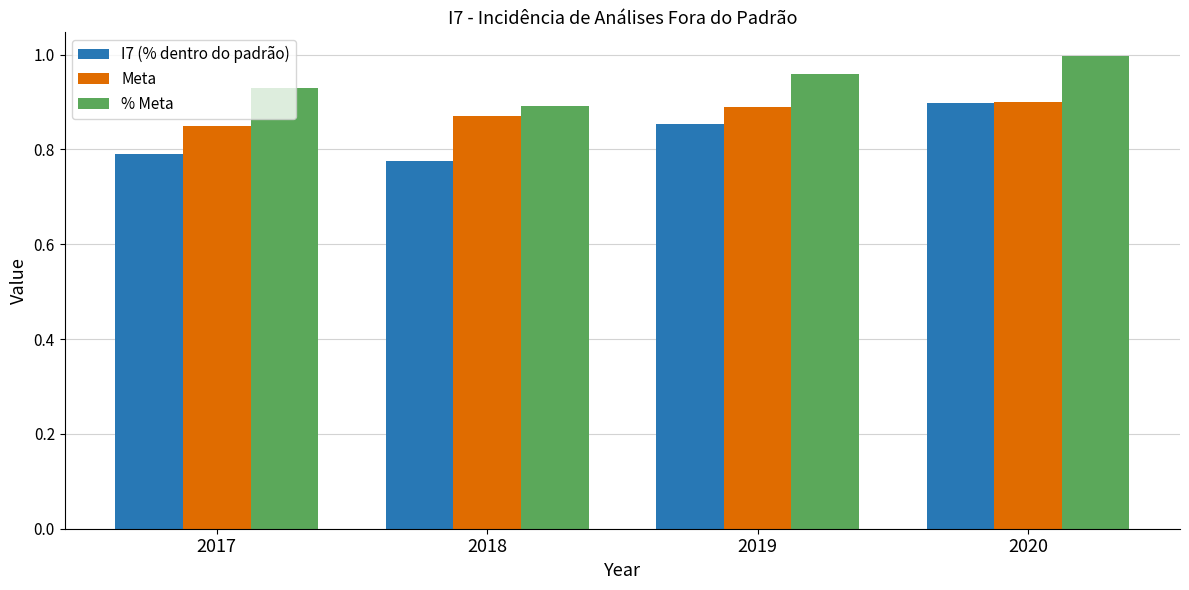

At which label is Meta closest to 0?

2017